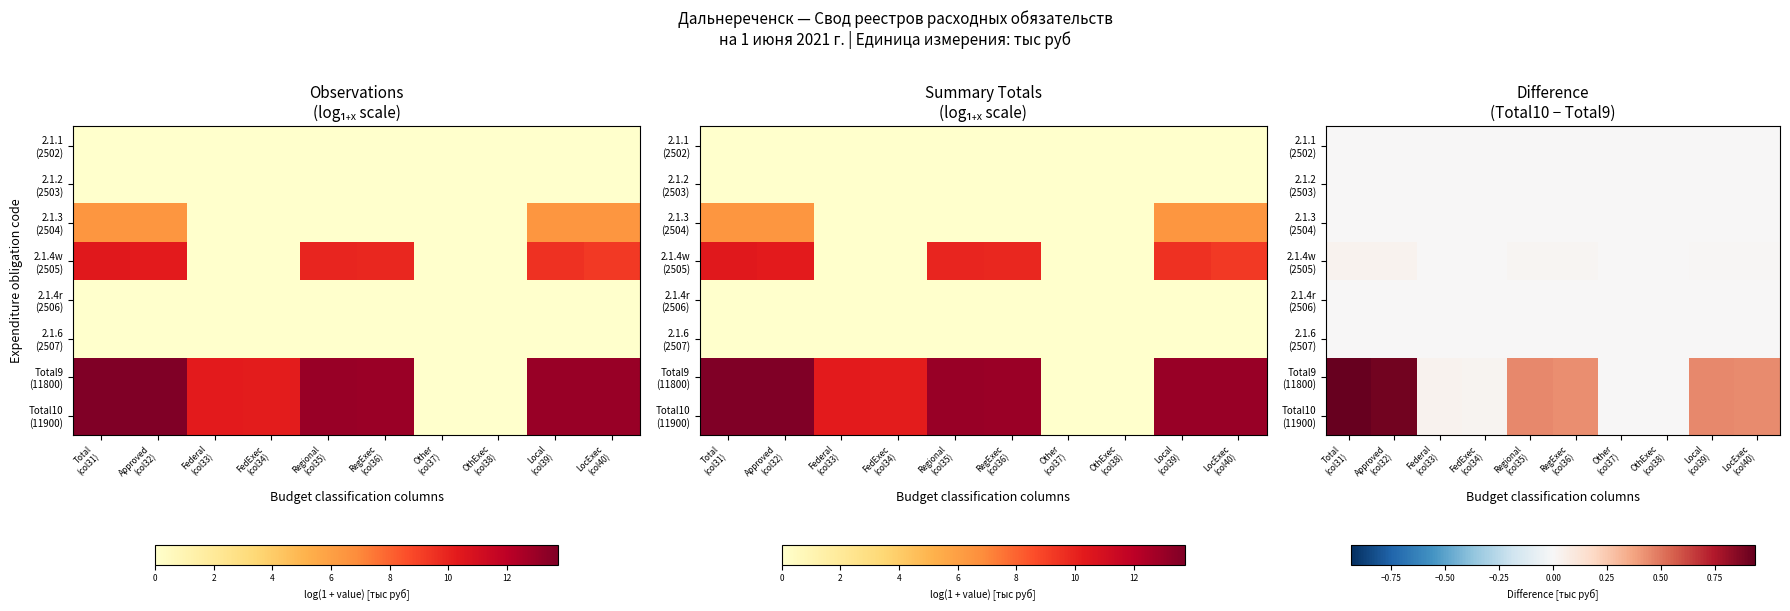

The 2.1.2 (2503) series shows 0.0 at FedExec (col34). True or false?

True